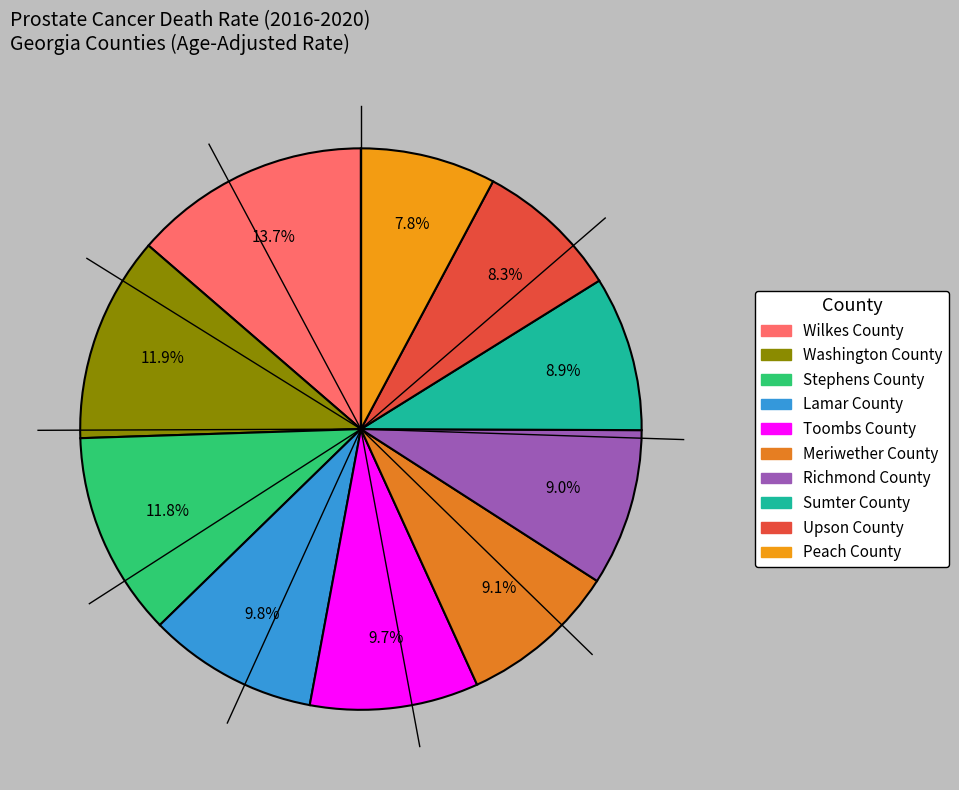

Does any single category account for the majority?

No